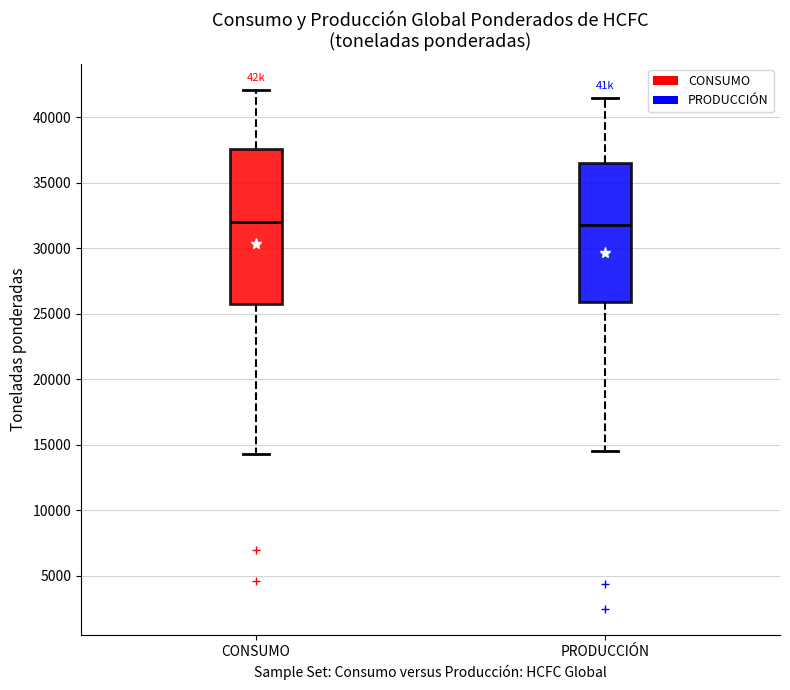

Comparing the boxes themselves (not the whiskers), which one is the tallest?

CONSUMO